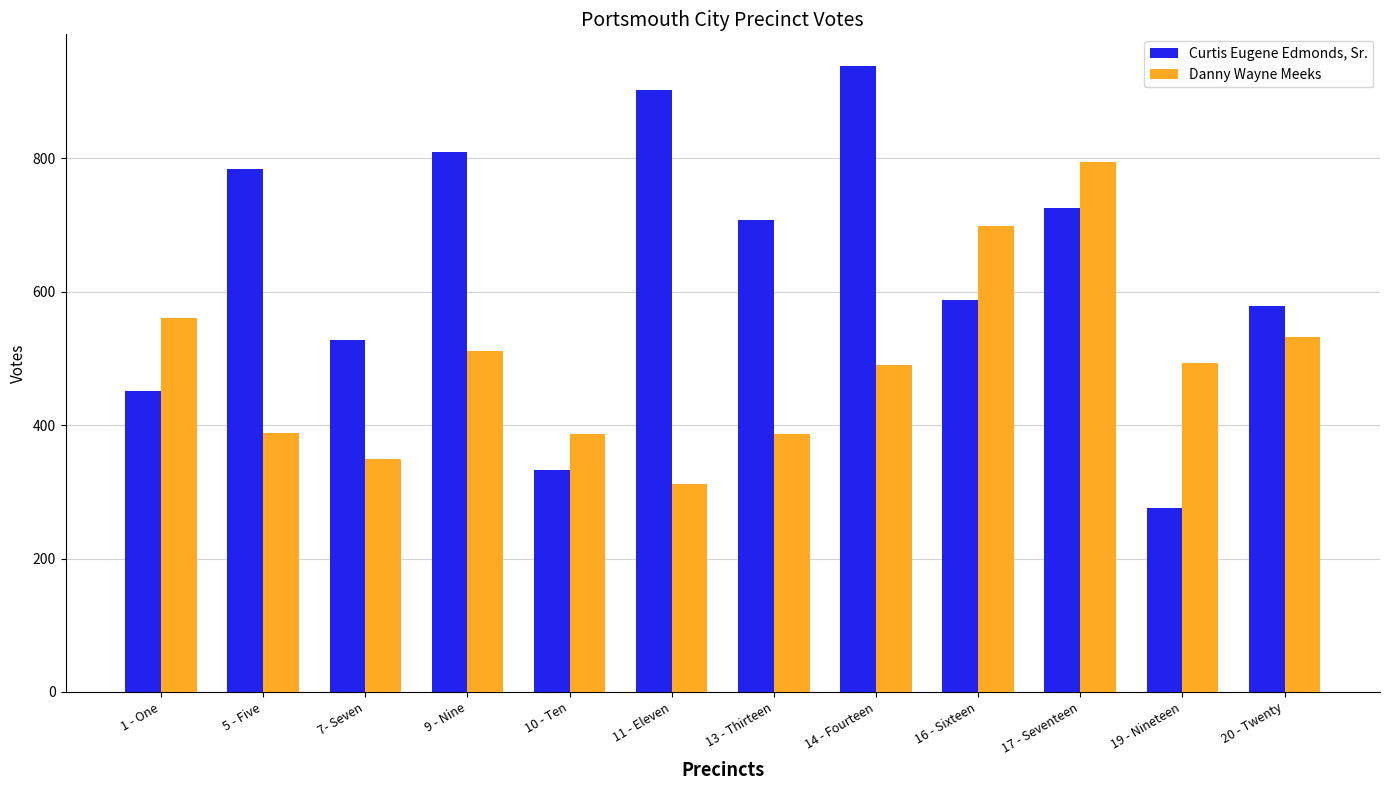

How many groups of bars are there?

12